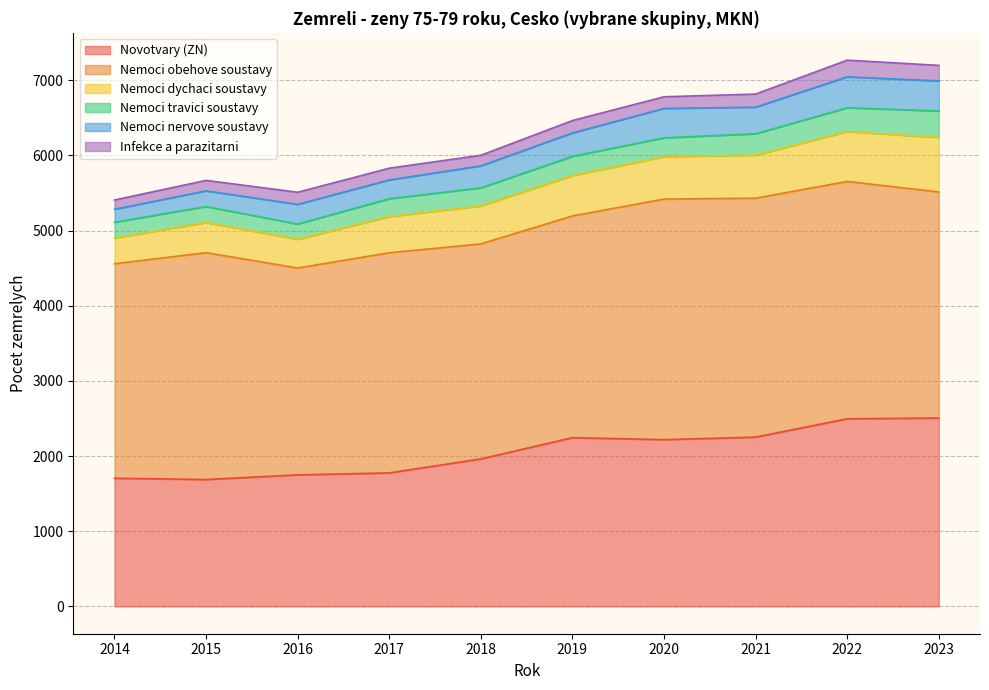

At which label does Nemoci obehove soustavy first exceed 3007?

2015